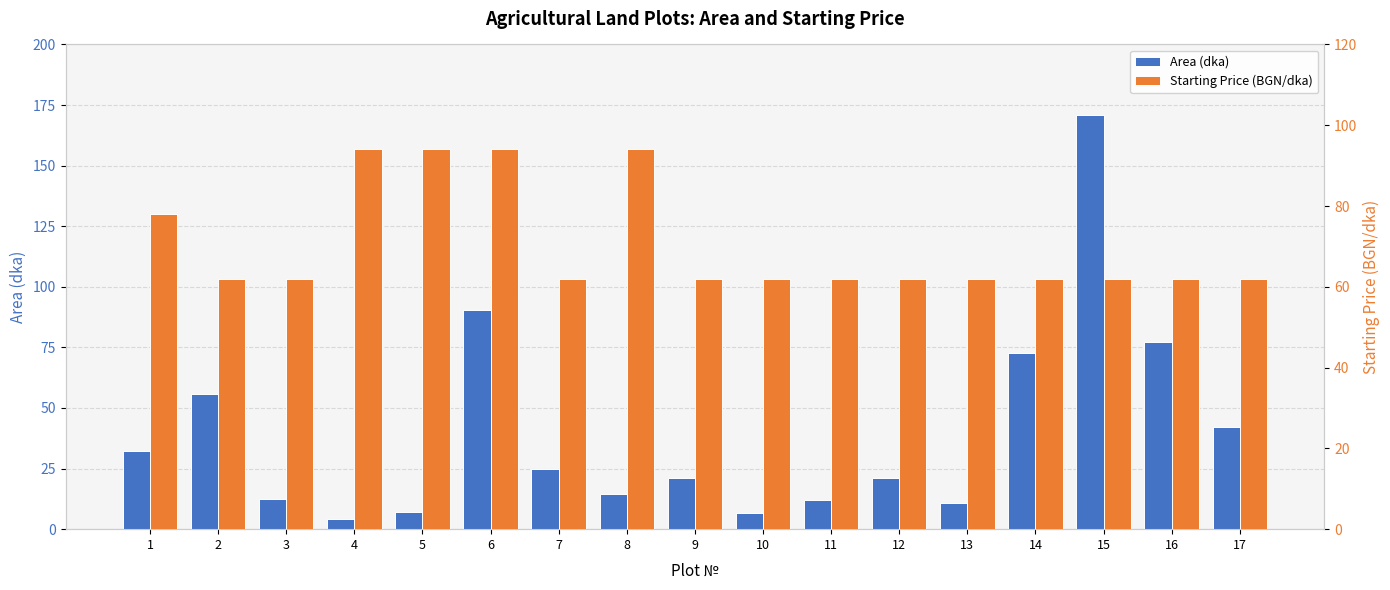

At 4, list the series in order from smallest to largest.

Area (dka), Starting Price (BGN/dka)